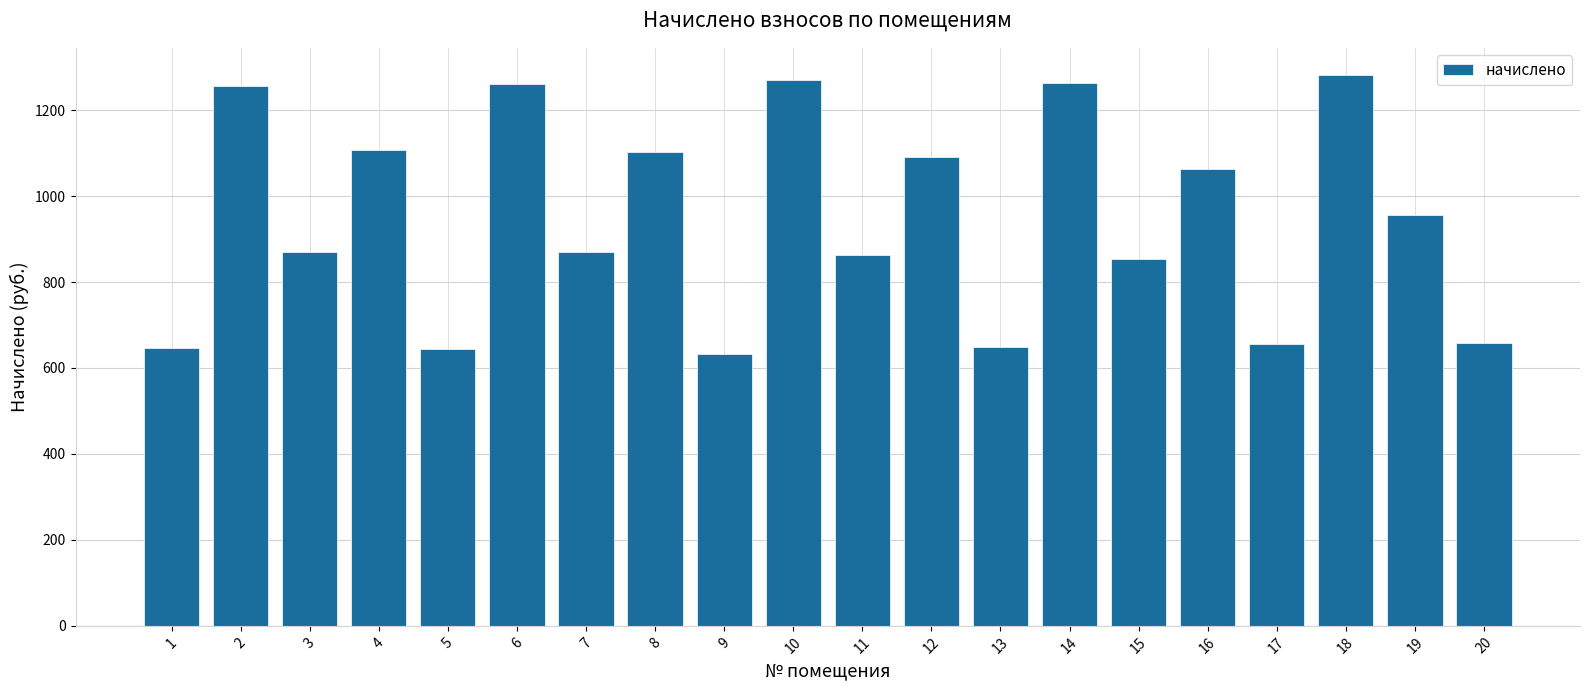

Approximately how many times larger is the value at 18 compared to 15?

1.5